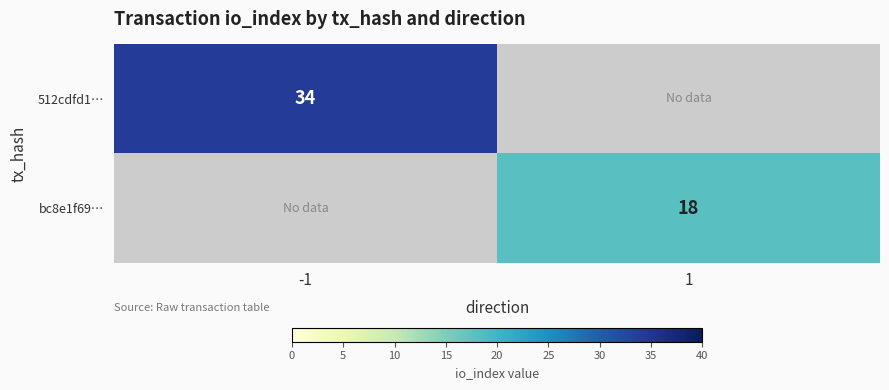

True or false: bc8e1f69… has a value of 32 at 1.

False